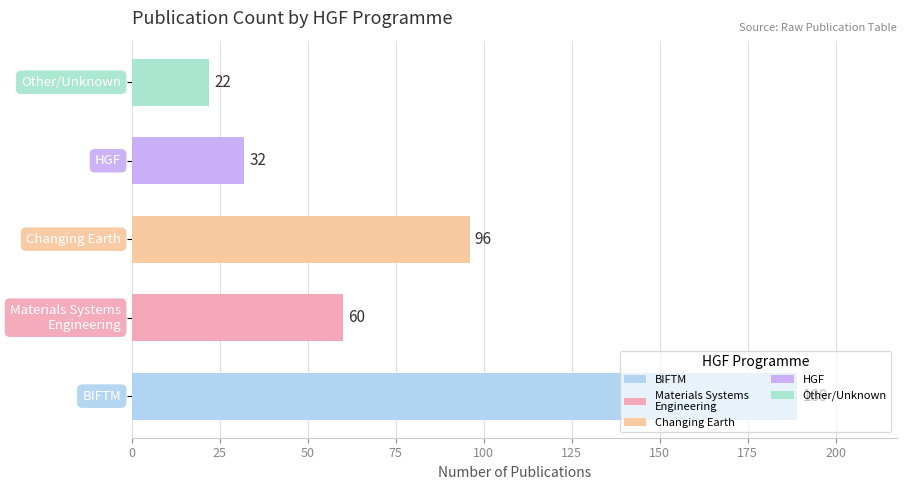

What is the smallest value displayed?

22